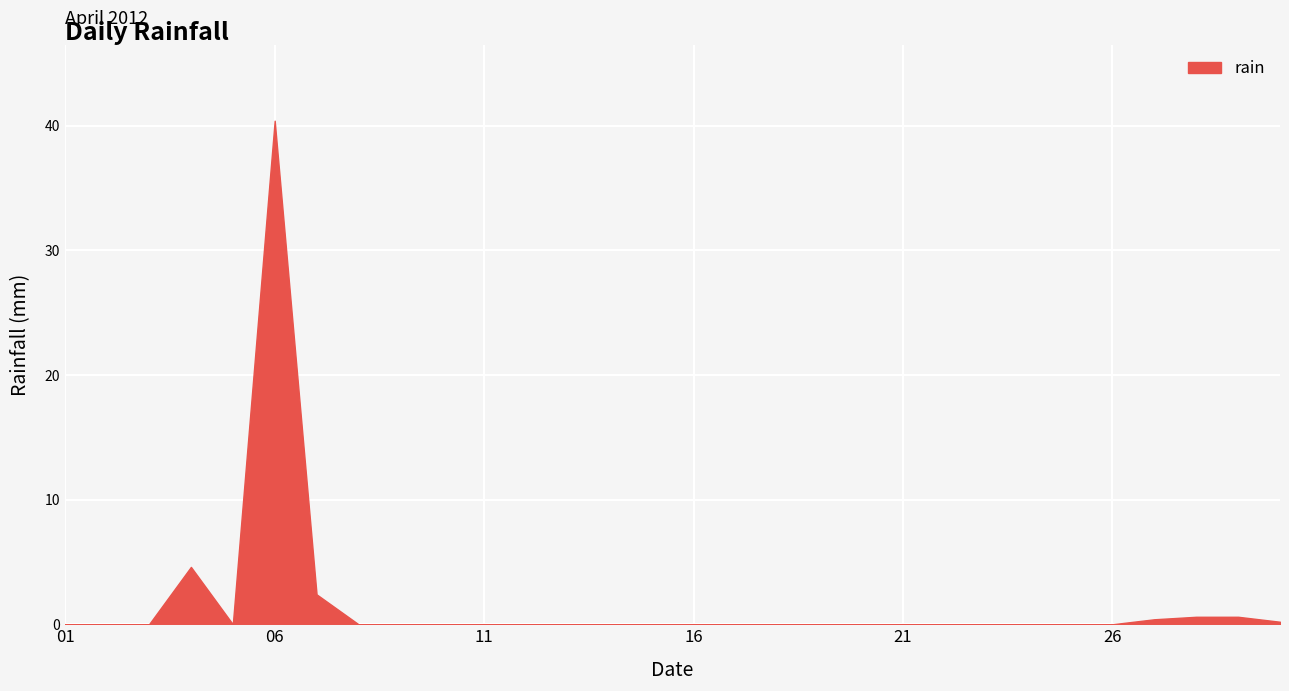

What is the difference between the second highest and minimum values?

4.6